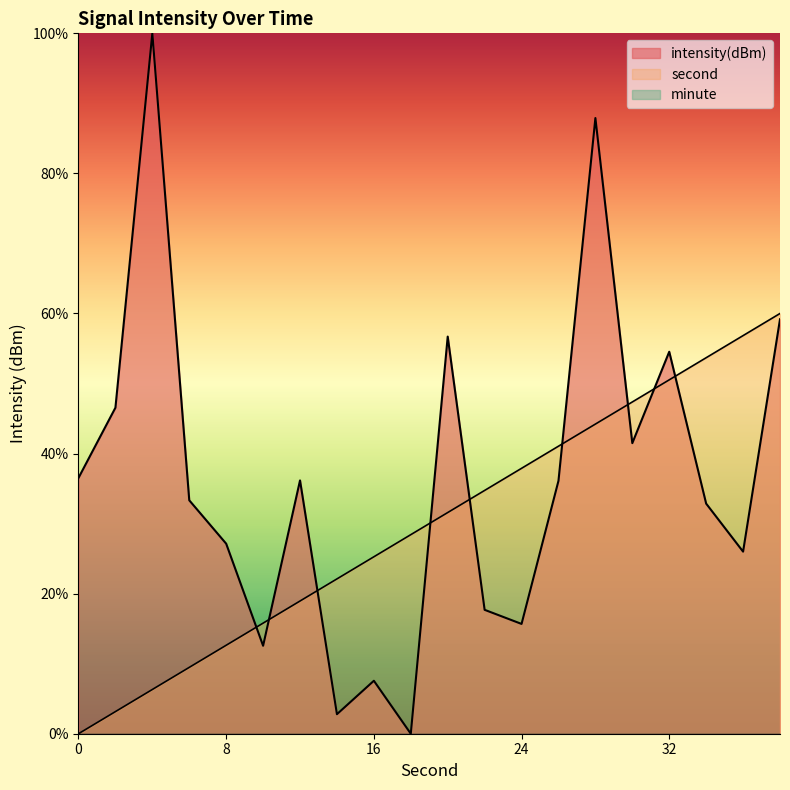

What is the value of the second point at the 18th from the left?

53.7